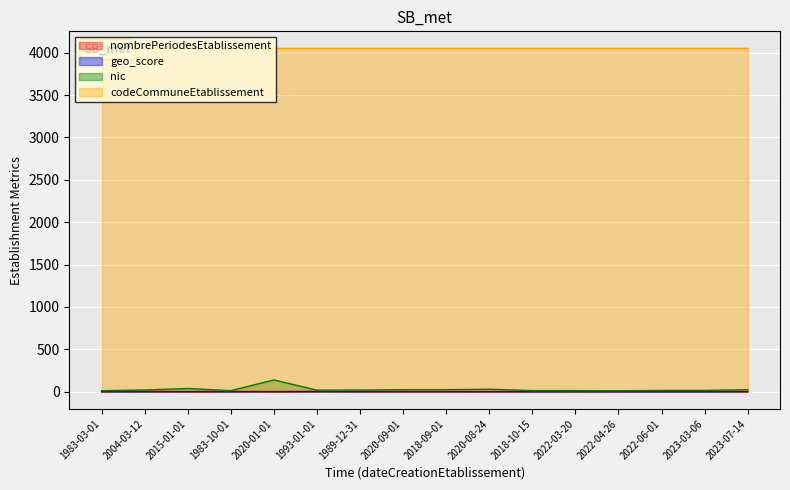

What is the label of the 8th point from the left?

2020-09-01